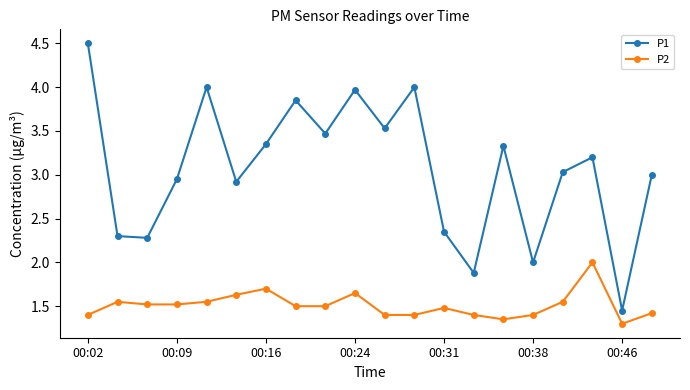

What is the sum of all P1 values?

61.4